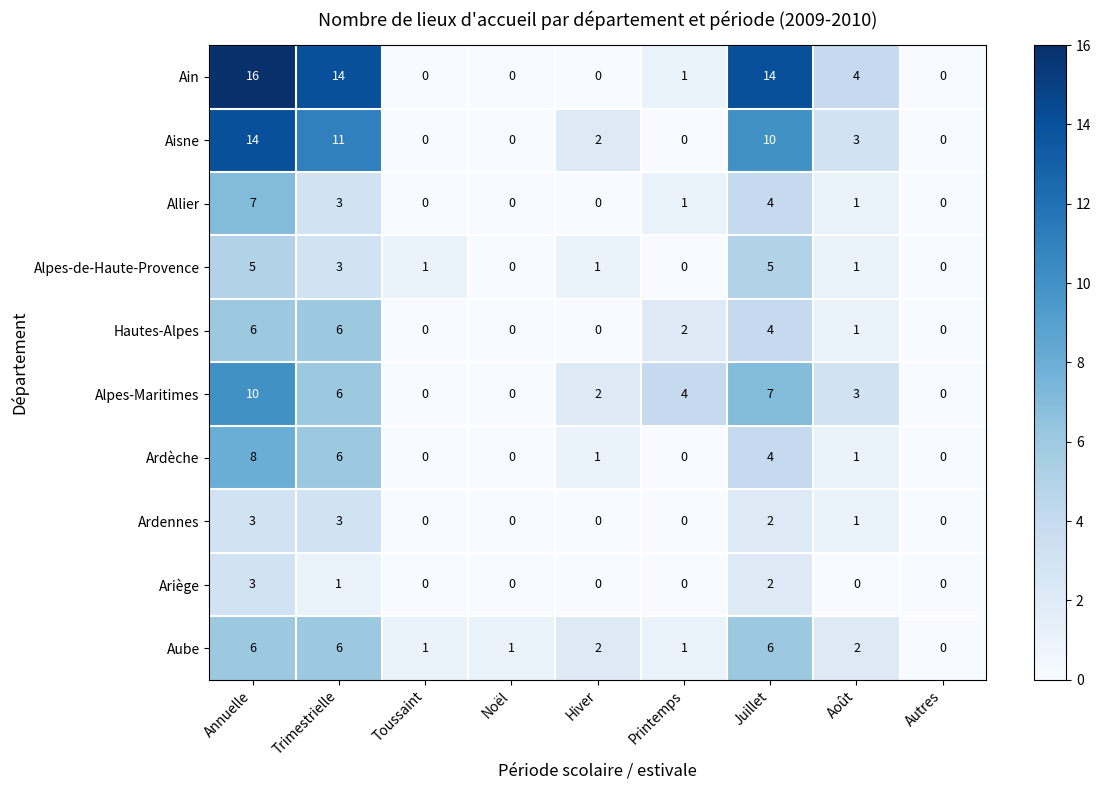

What is the spread (max minus min) of values at Annuelle?

13